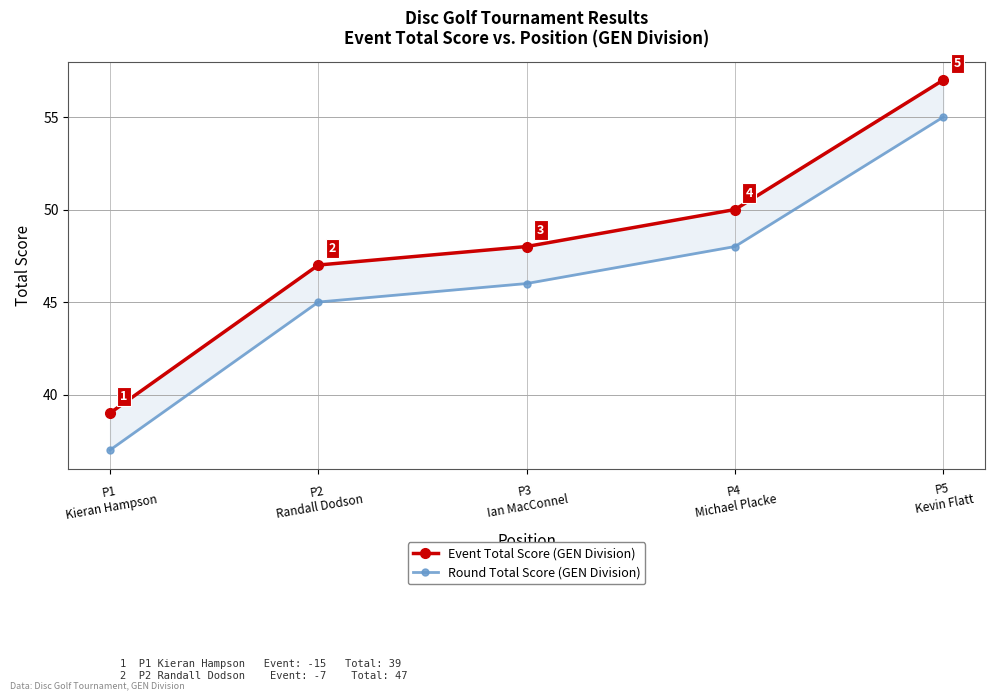

Is it true that Event Total Score (GEN Division) equals 50 at P4
Michael Placke?

True